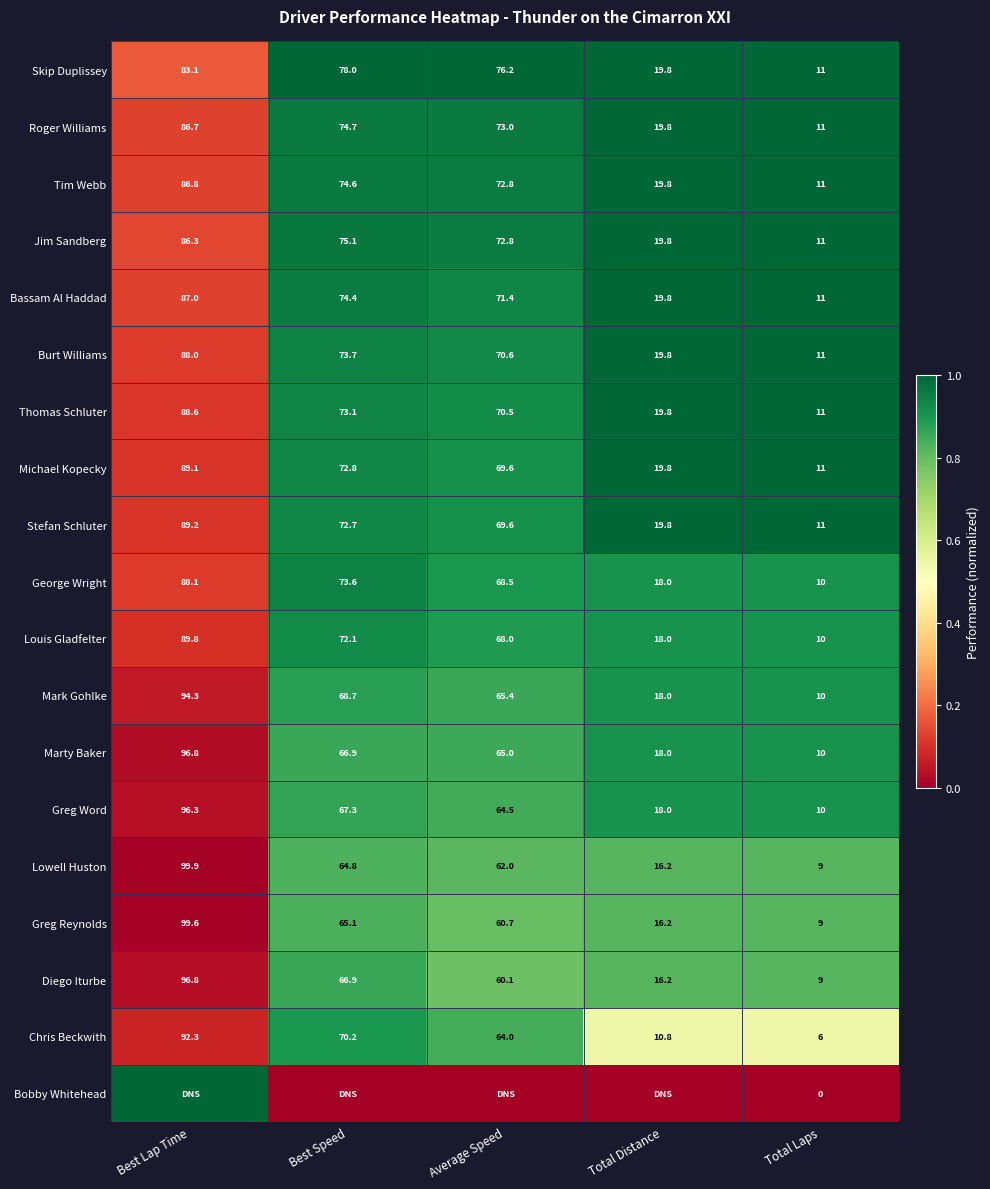

At how many categories does at least one series exceed 0?

5